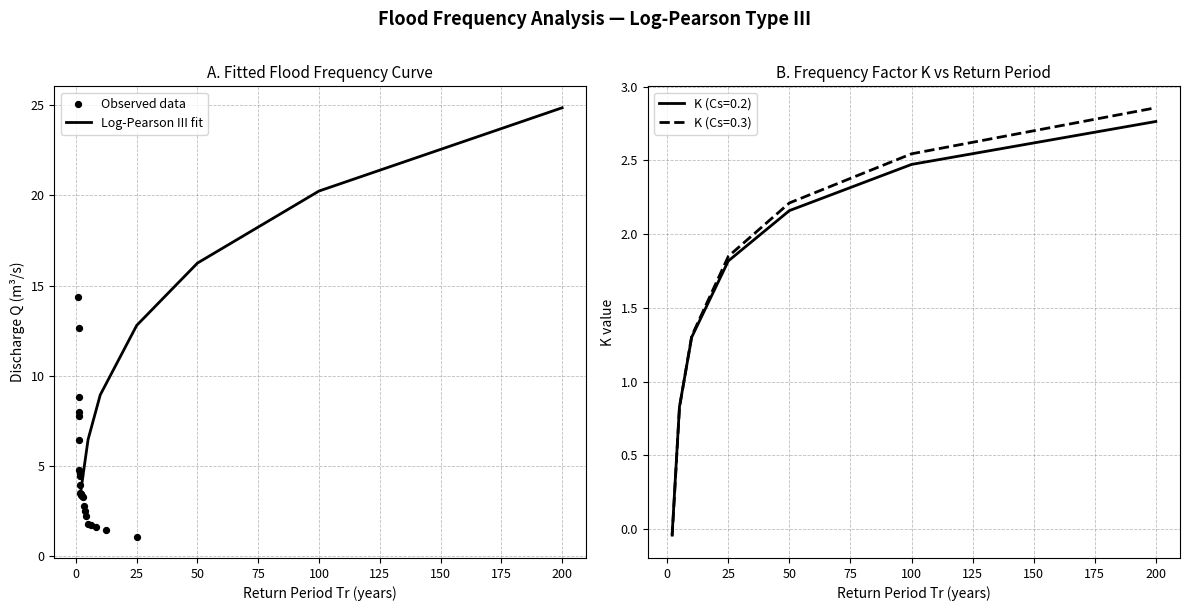

Which series has the largest total across all categories?

Q (Log-Pearson)